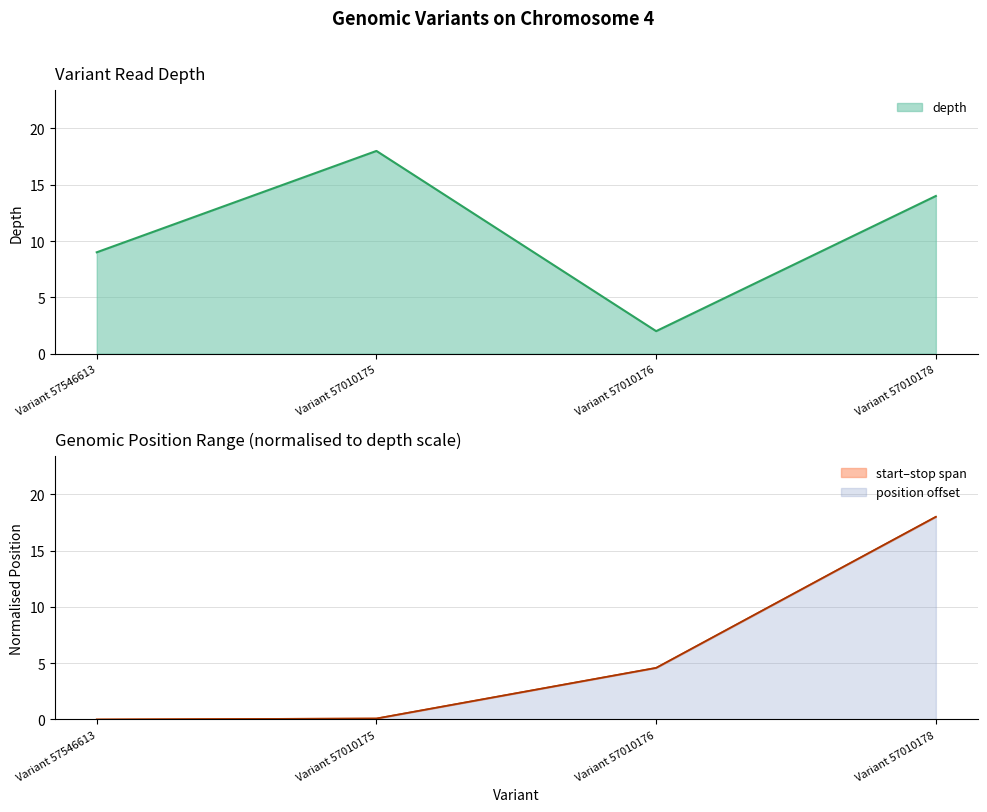

What is the average value of the depth series?

10.8